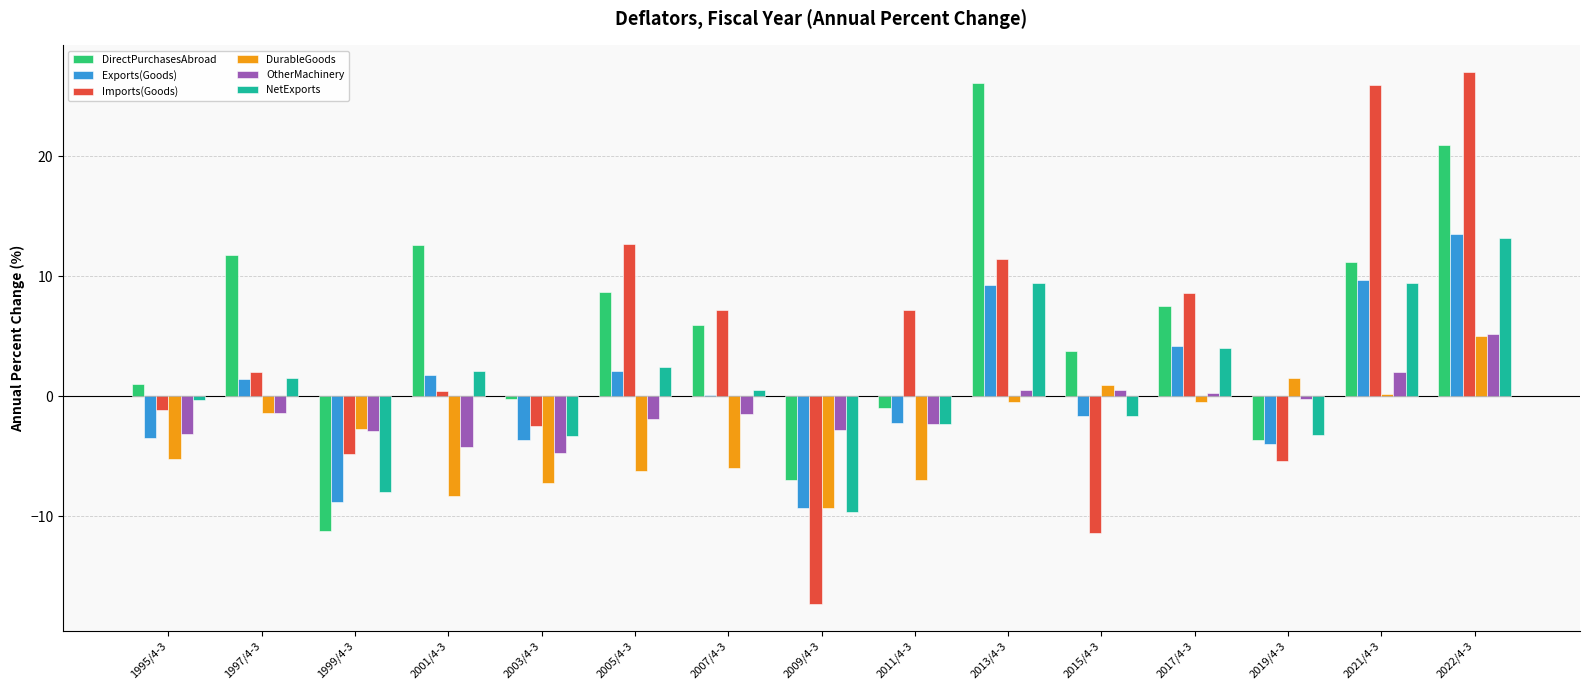

Are the bars horizontal?

No